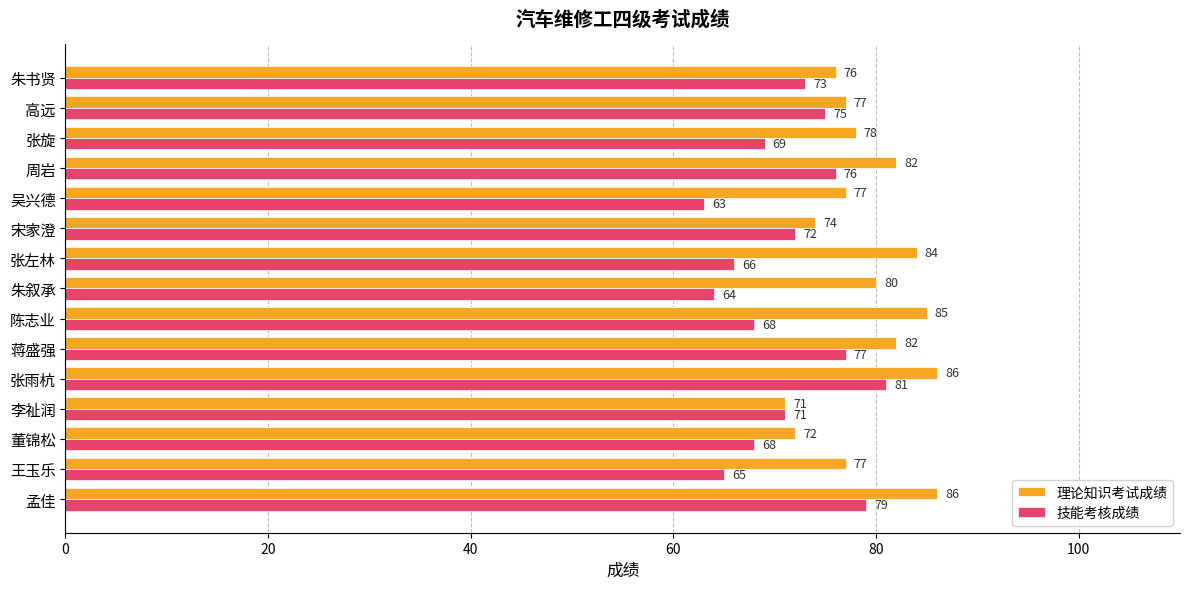

The value of 理论知识考试成绩 at 朱书贤 is 131. True or false?

False